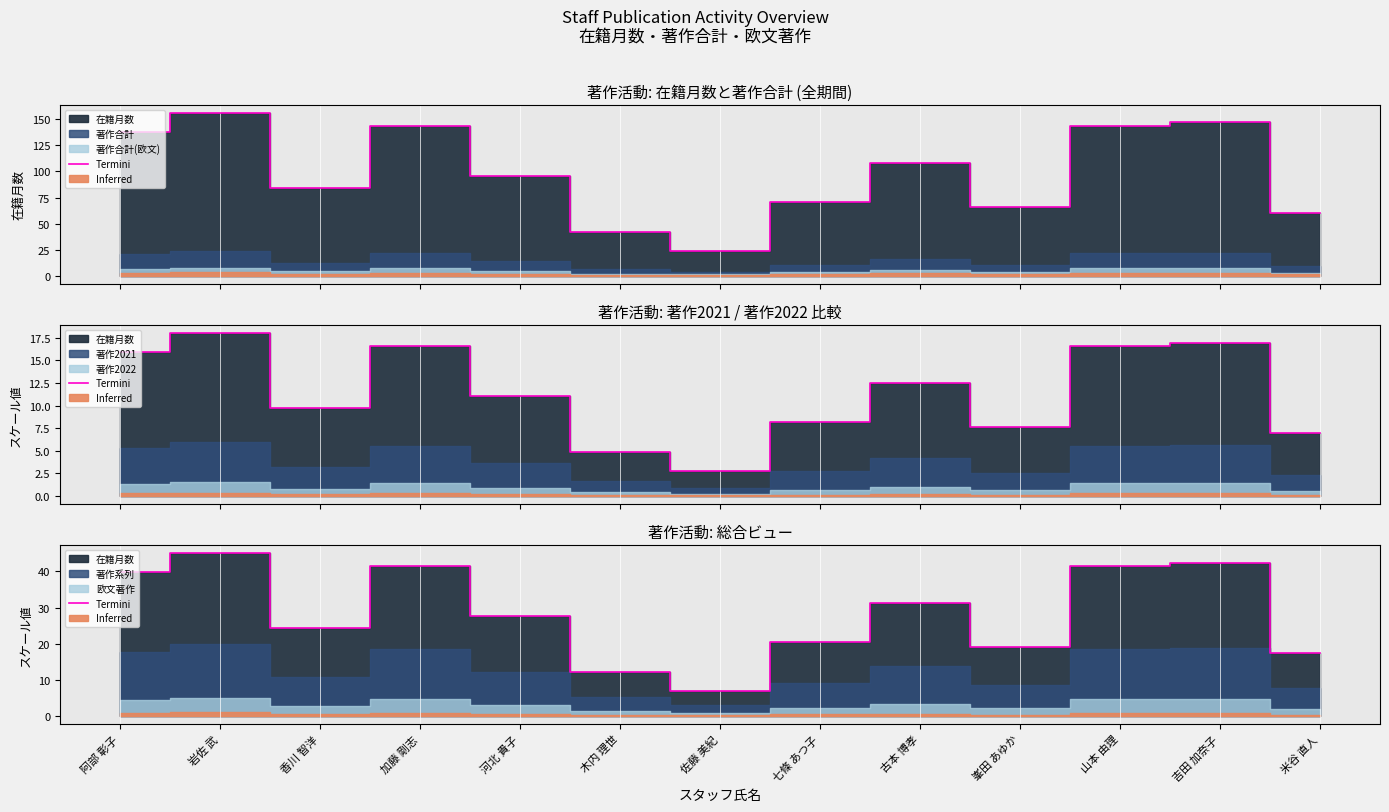

The value at 阿部 彰子 is 39.8. True or false?

True